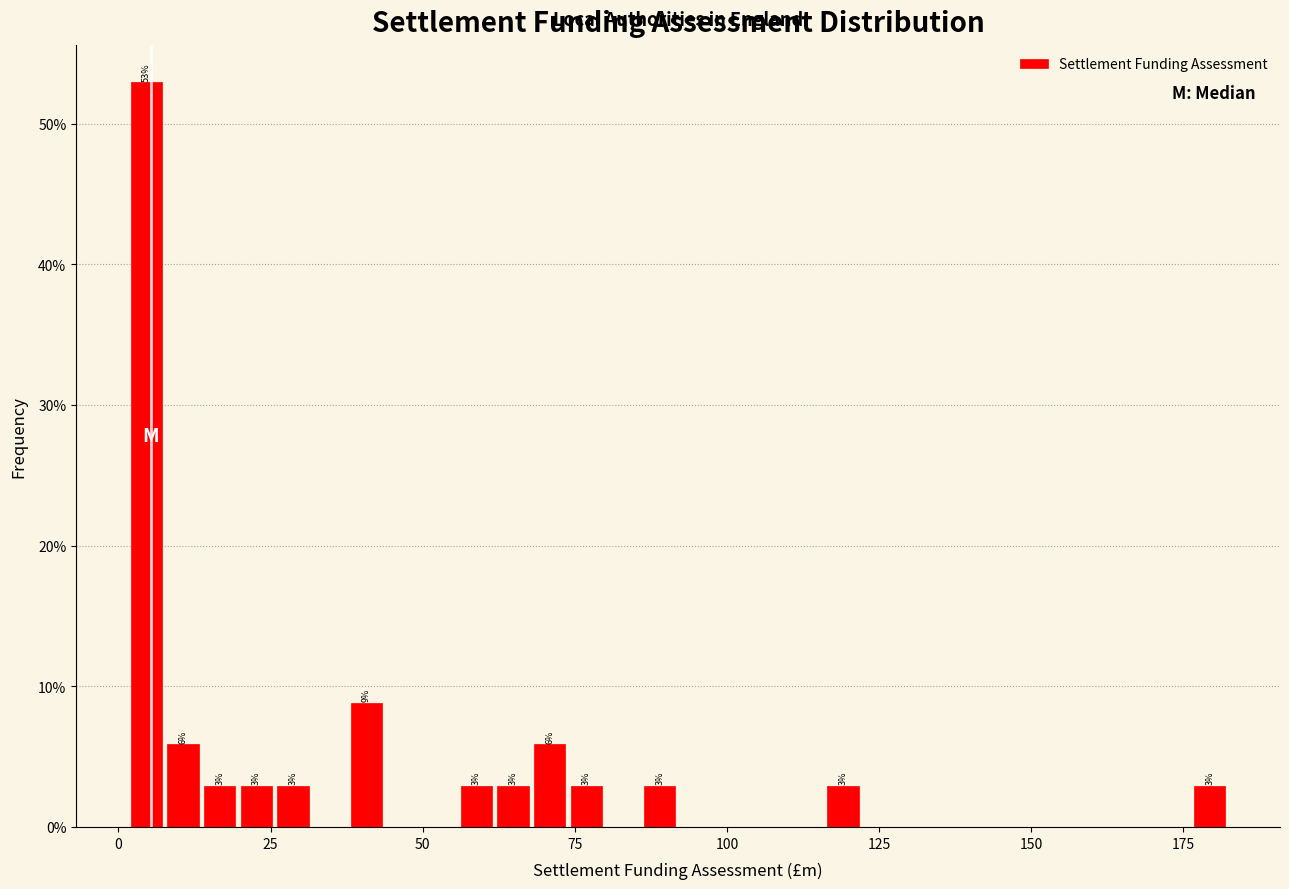

Read against the x-axis, roughly where is the centre of the tallest bar?

5